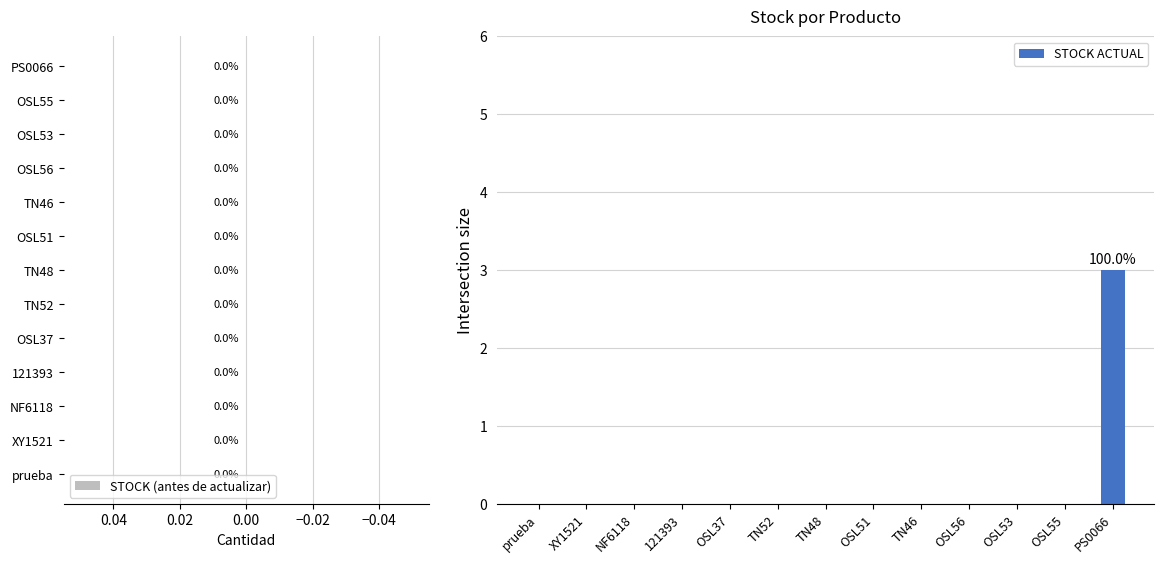

Reading left to right, transcribe all the data shown in this chart.

prueba=0	XY1521=0	NF6118=0	121393=0	OSL37=0	TN52=0	TN48=0	OSL51=0	TN46=0	OSL56=0	OSL53=0	OSL55=0	PS0066=3